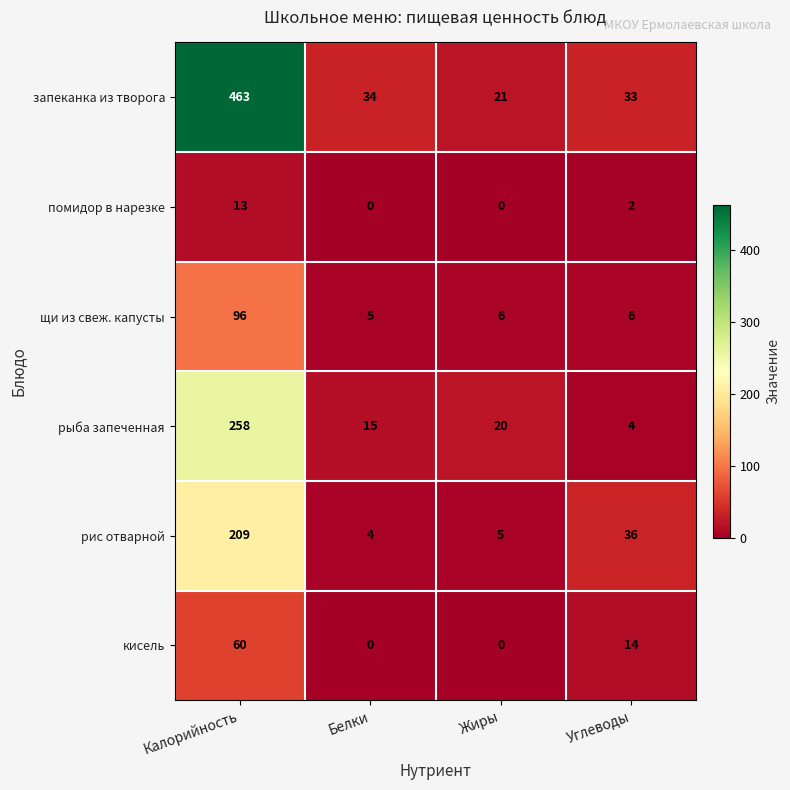

List the labels in order of рис отварной value, smallest first.

Белки, Жиры, Углеводы, Калорийность